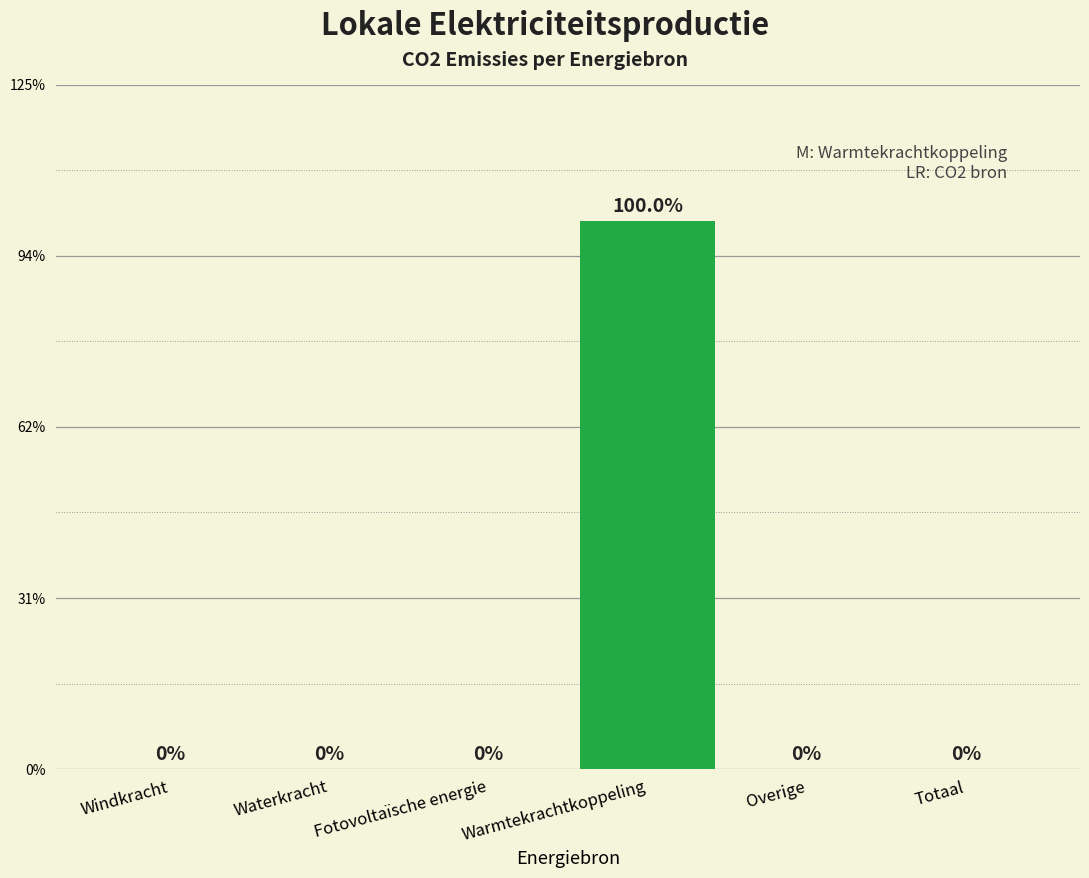

Rank the categories by value from highest to lowest.

Warmtekrachtkoppeling, Windkracht, Waterkracht, Fotovoltaïsche energie, Overige, Totaal